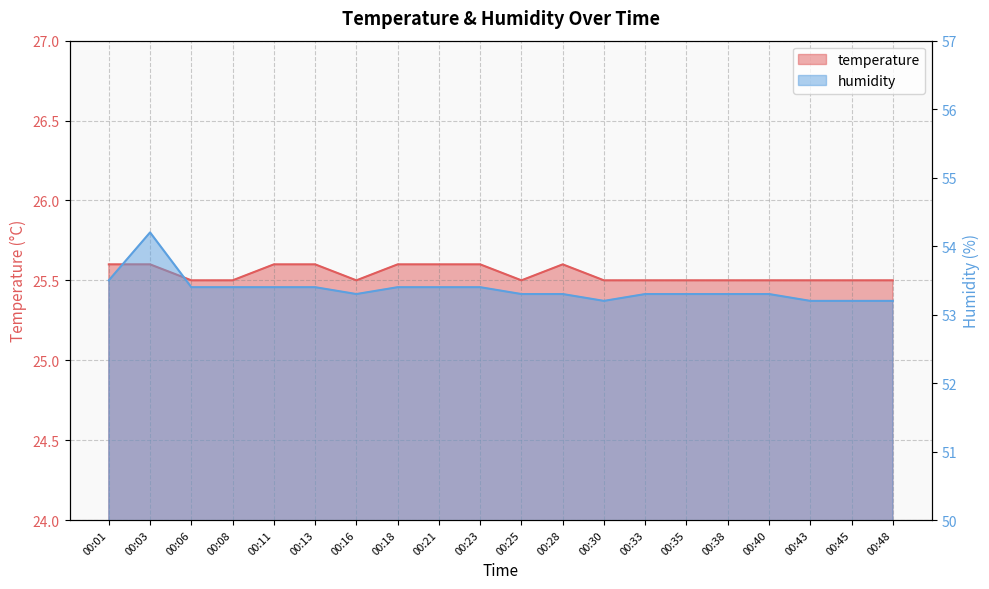

At which category does temperature reach its first local valley?

00:16